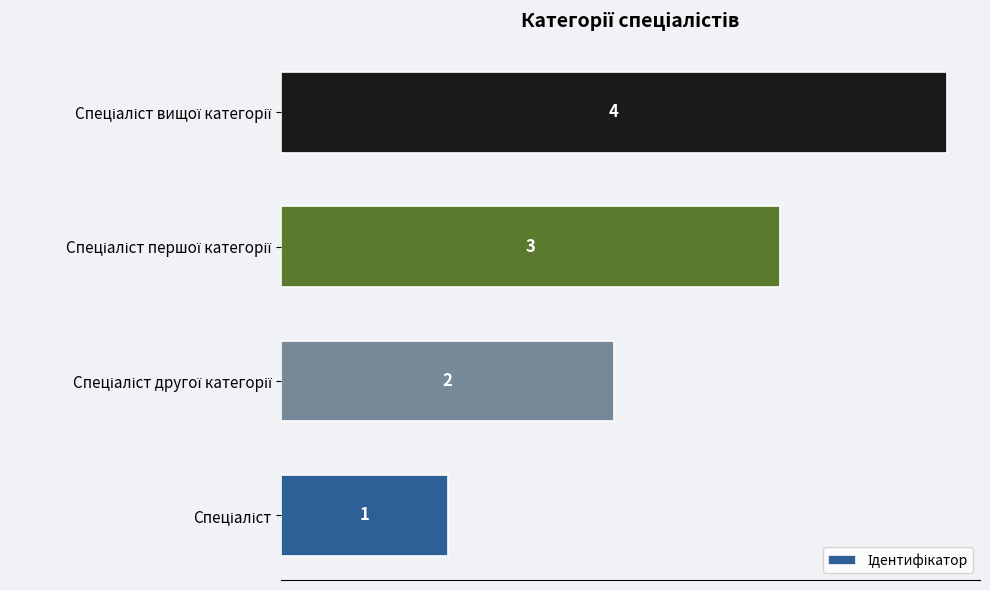

What is the maximum value shown in the chart?

4